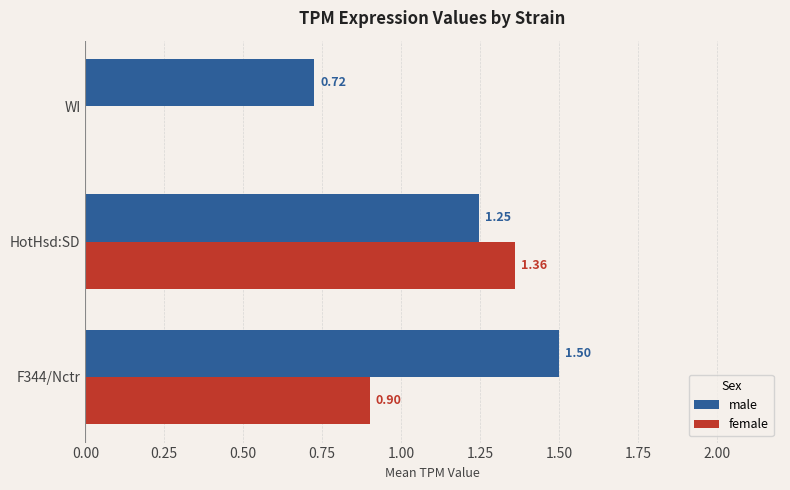

What is the total value across all series at HotHsd:SD?

2.6